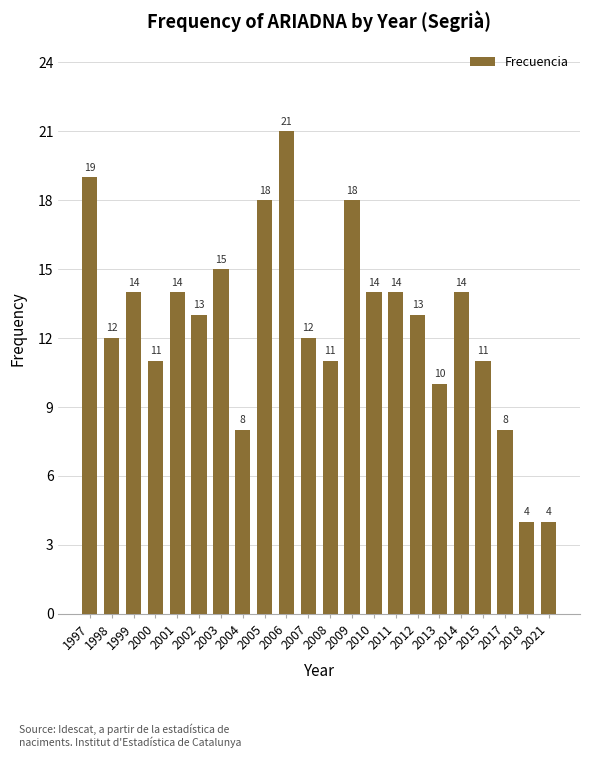

What is the value of the 6th bar from the left?

13